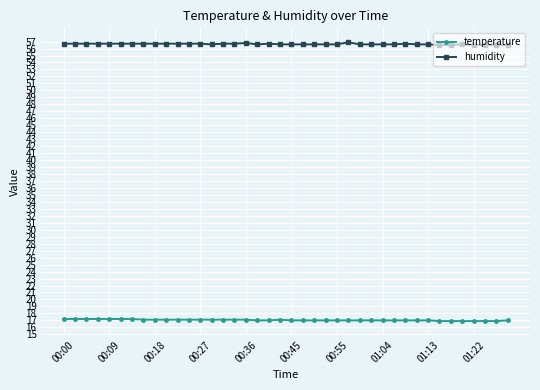

Does the chart have visible grid lines?

Yes